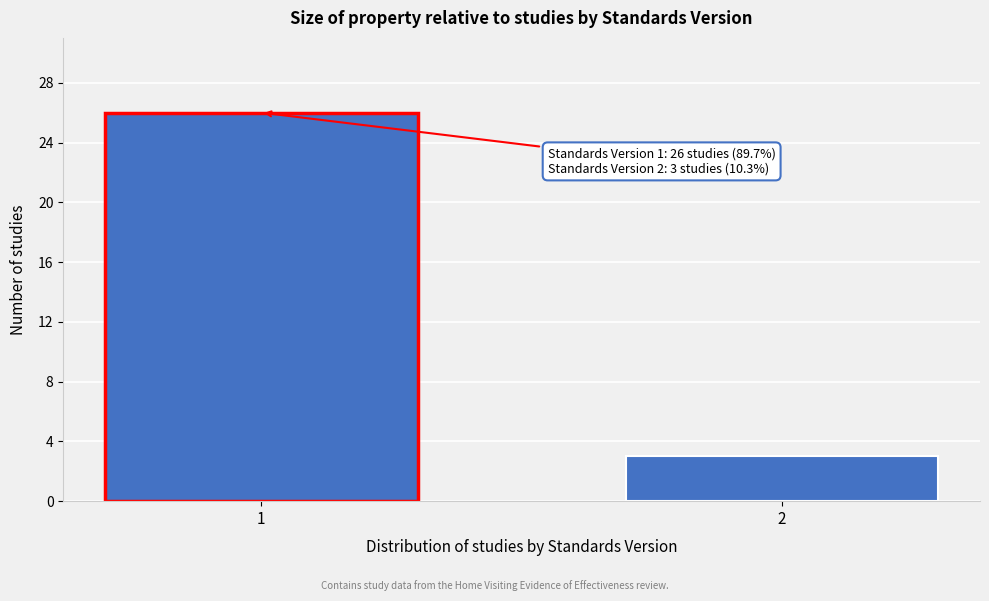

Reading left to right, extract all data points from this chart.

1=26	2=3